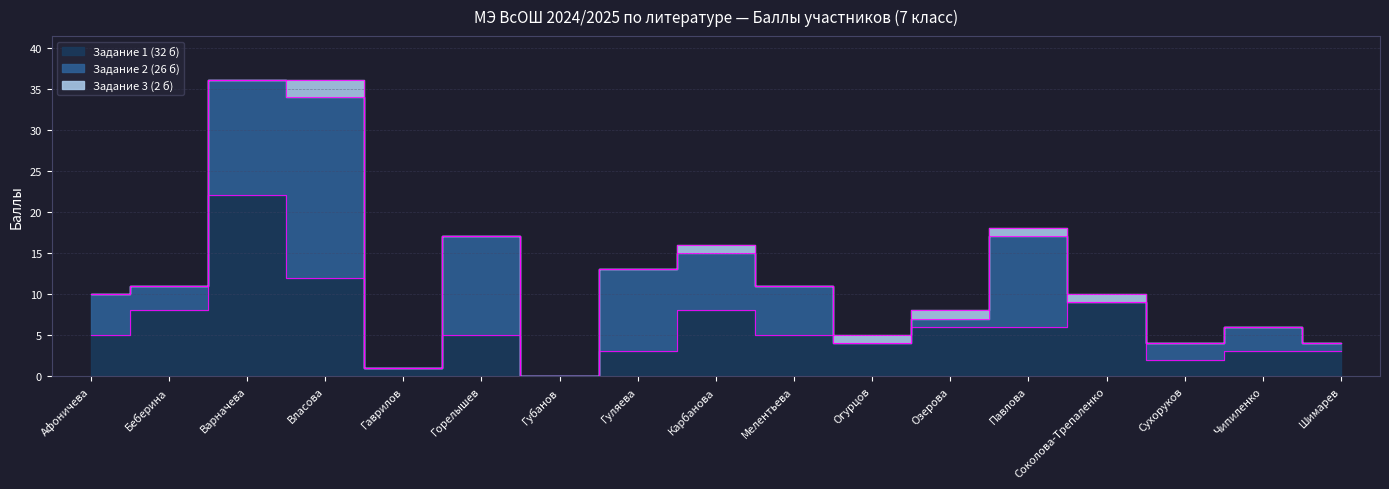

Count the number of categories in the chart.

17